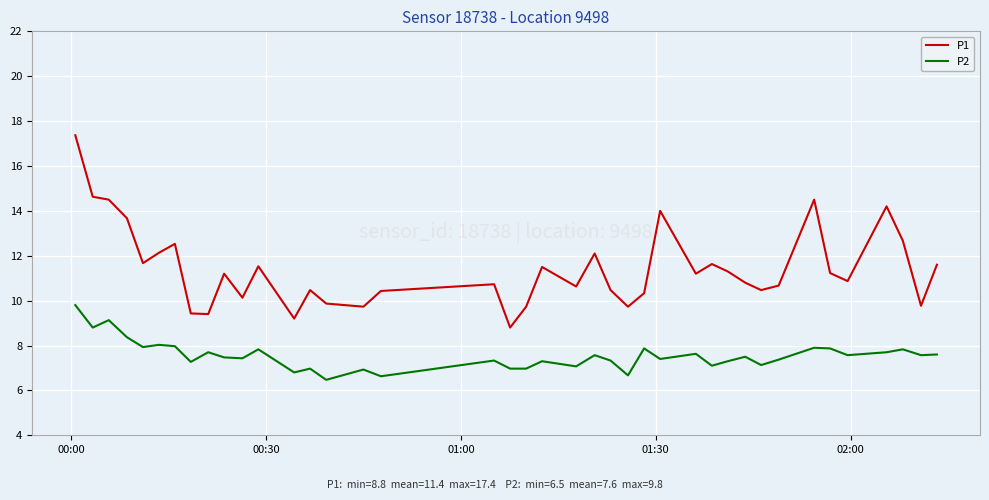

Which series has the largest total across all categories?

P1